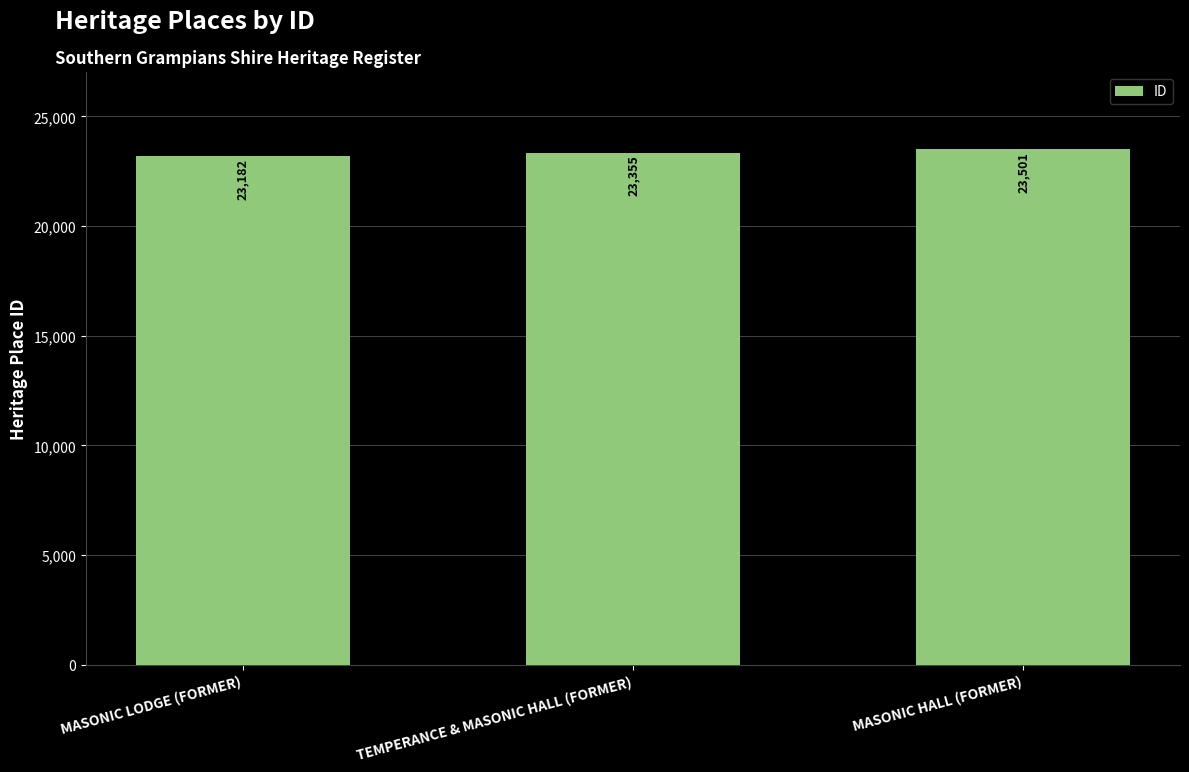

Is it true that the value at TEMPERANCE & MASONIC HALL (FORMER) is 23355?

True